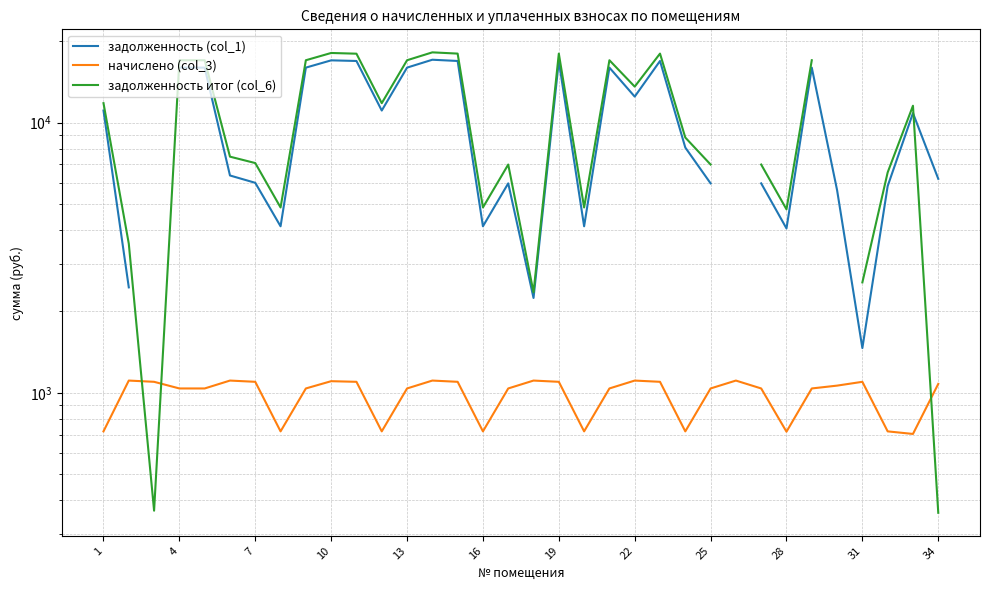

How many lines are shown in the chart?

3